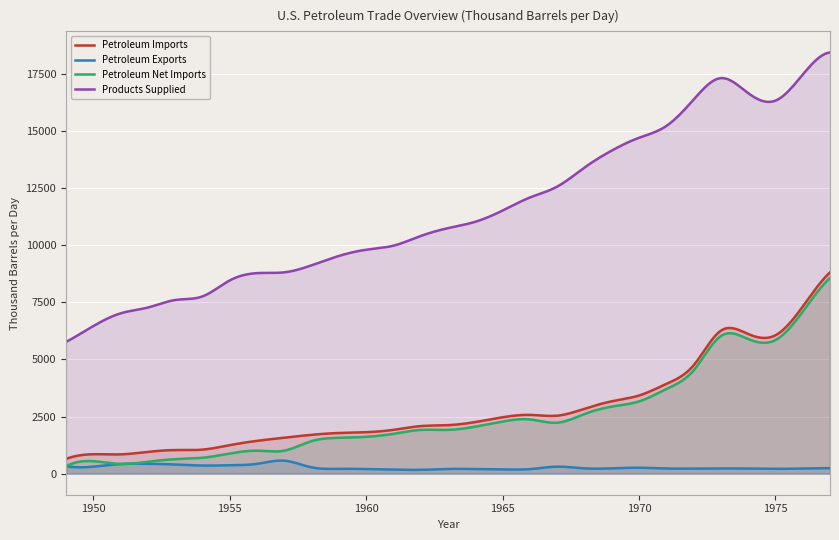

At which label does Petroleum Net Imports first exceed 1914?

1963